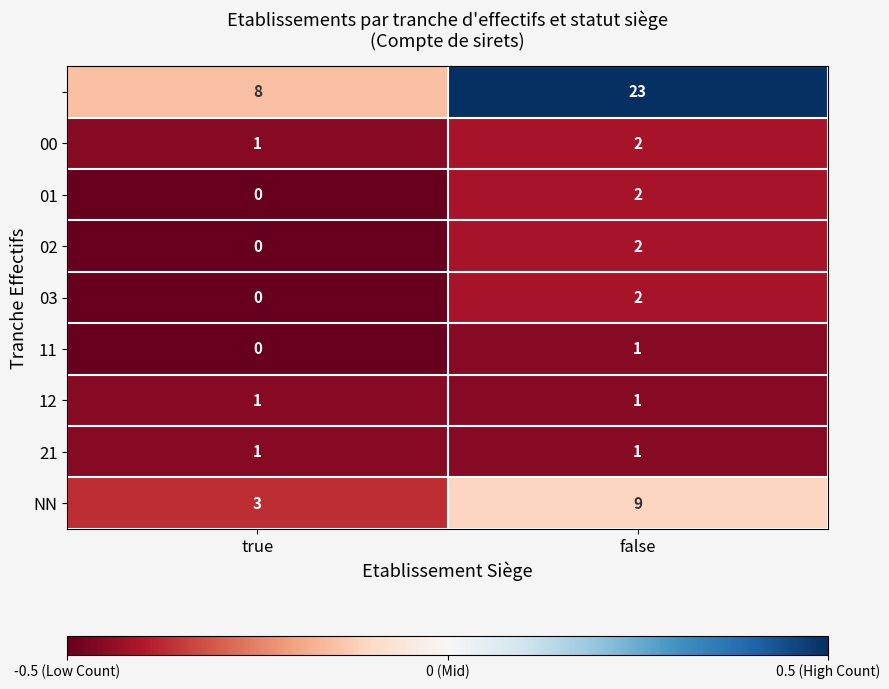

What is the spread (max minus min) of values at false?

22